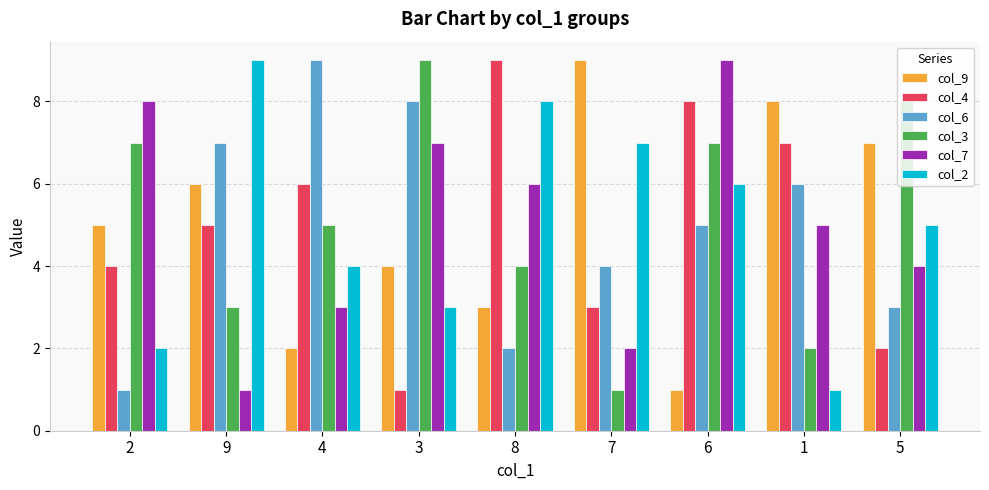

How many bars are there in total?

54